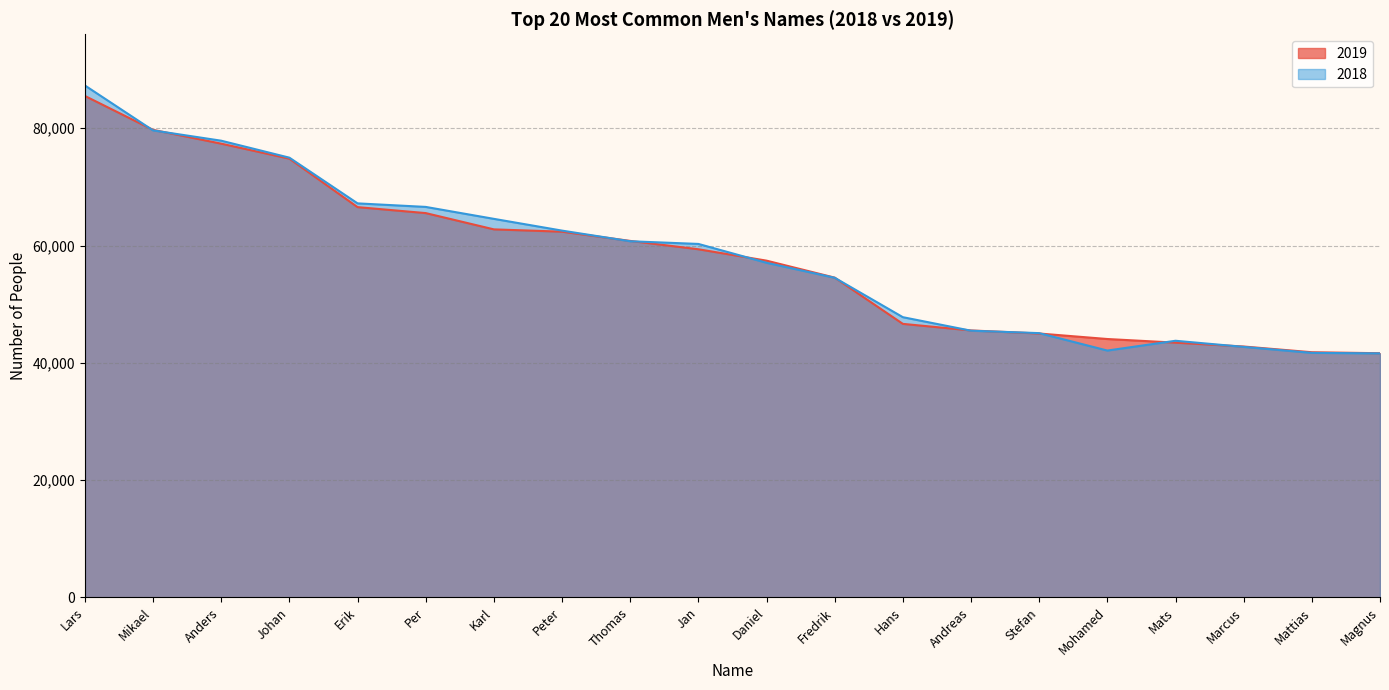

Reading left to right, transcribe all the data shown in this chart.

2019: 85511	79728	77374	74815	66550	65532	62757	62363	60788	59365	57423	54526	46640	45520	44996	44057	43437	42779	41803	41635
2018: 87298	79633	77879	74984	67190	66587	64550	62544	60731	60273	57061	54502	47780	45475	45061	42089	43759	42714	41694	41606